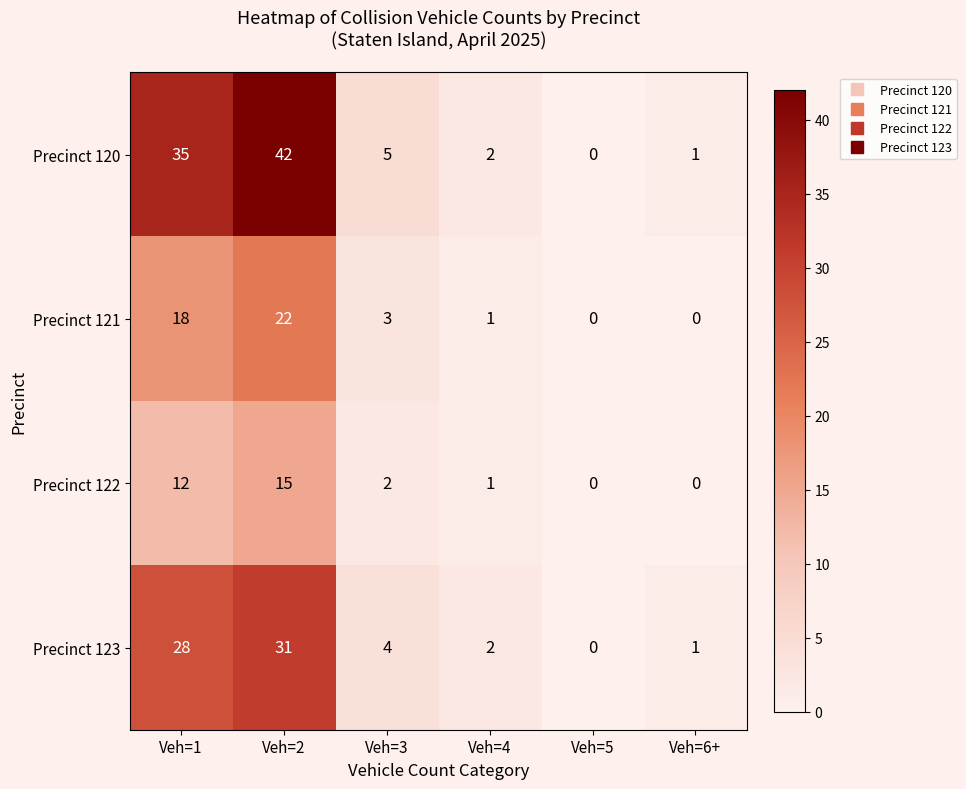

Which series has the largest total across all categories?

Precinct 120